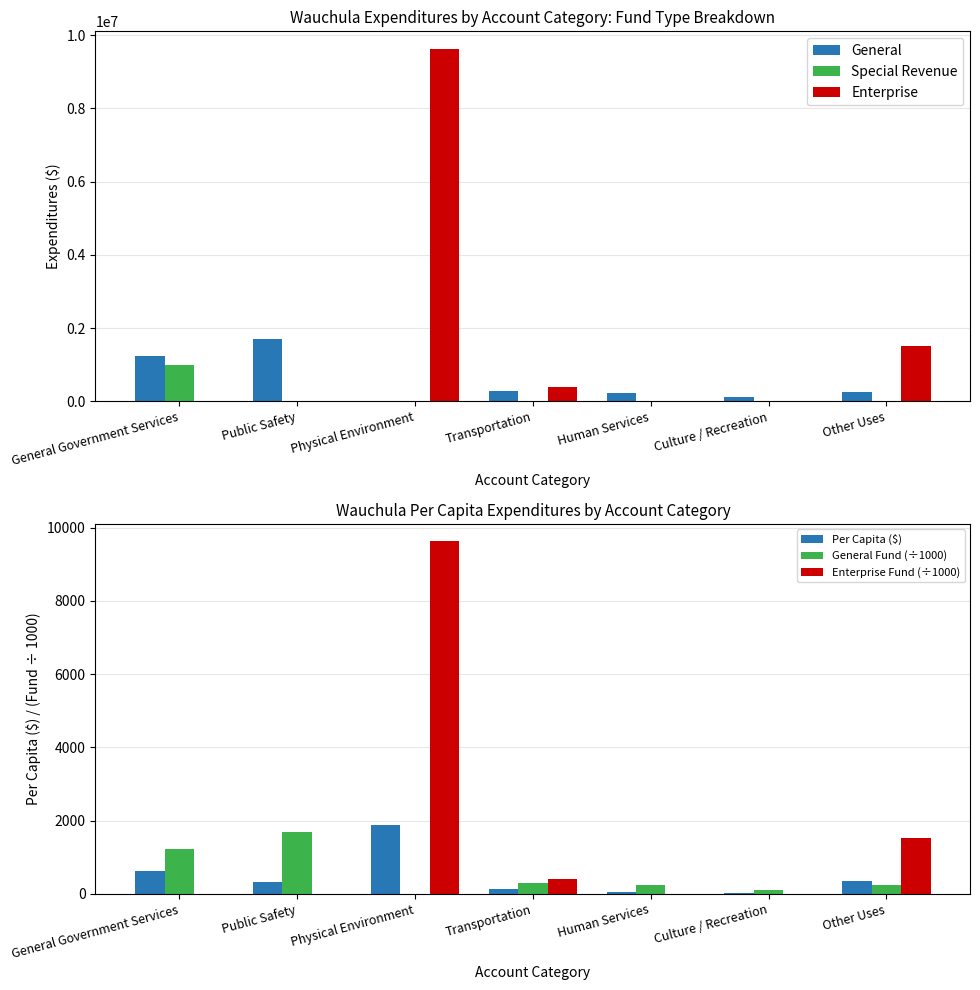

At General Government Services, list the series in order from smallest to largest.

Enterprise, Enterprise Fund (÷1000), Per Capita ($), General Fund (÷1000), Special Revenue, General